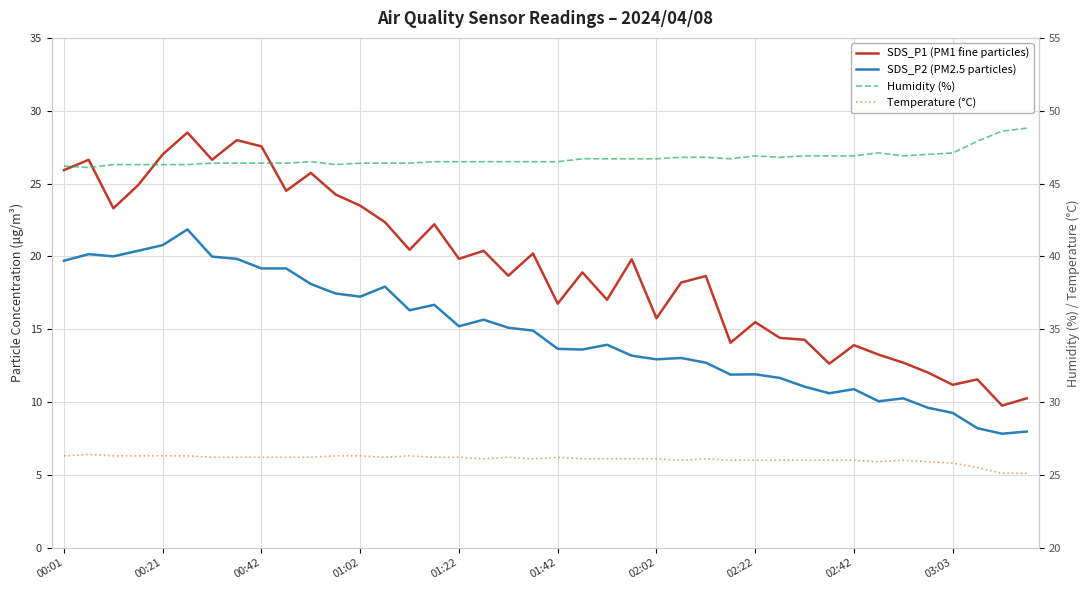

Which series changed the most between 00:21 and 10?

SDS_P2 (PM2.5 particles)